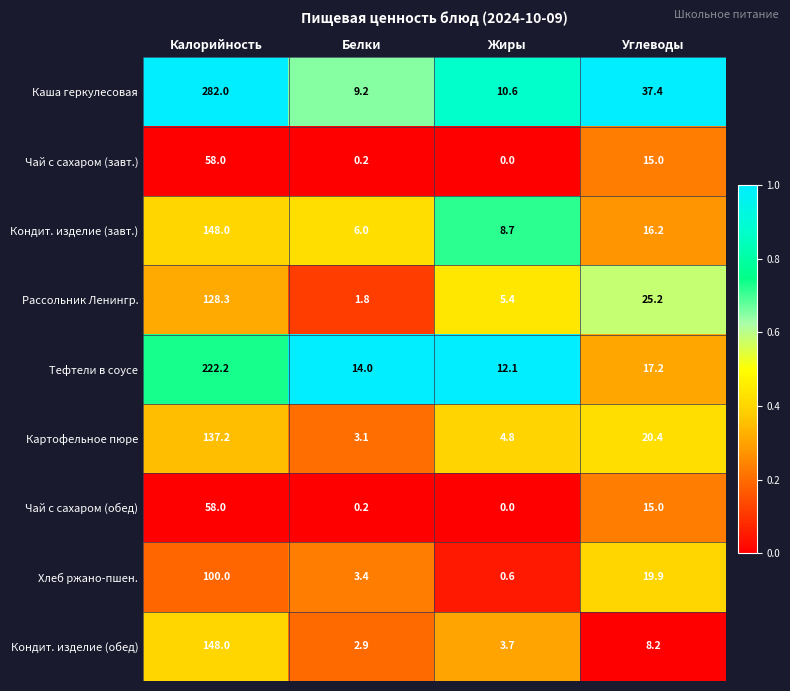

Which series has the widest spread of values?

Каша геркулесовая